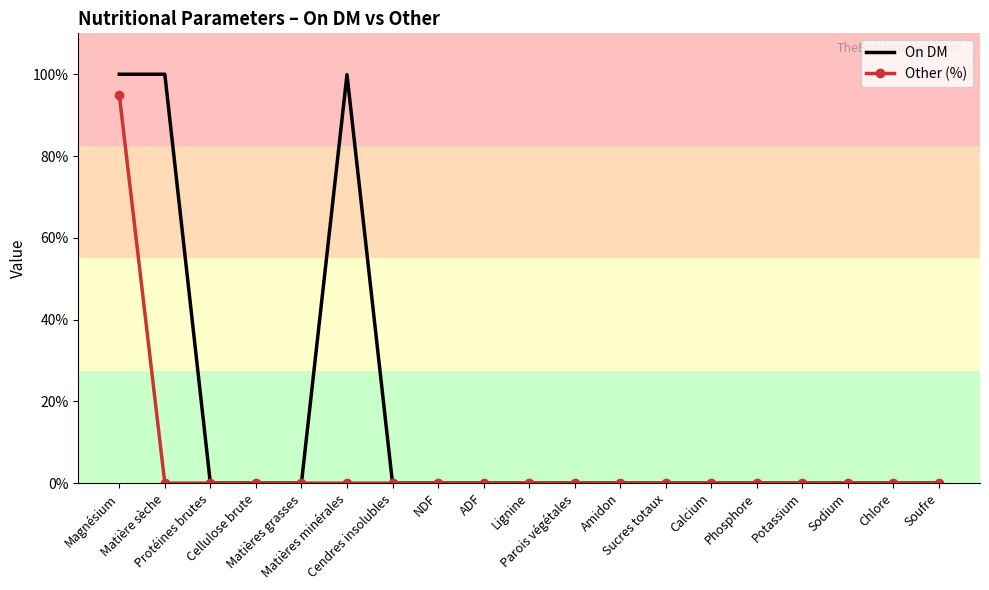

Which series has the largest total across all categories?

On DM